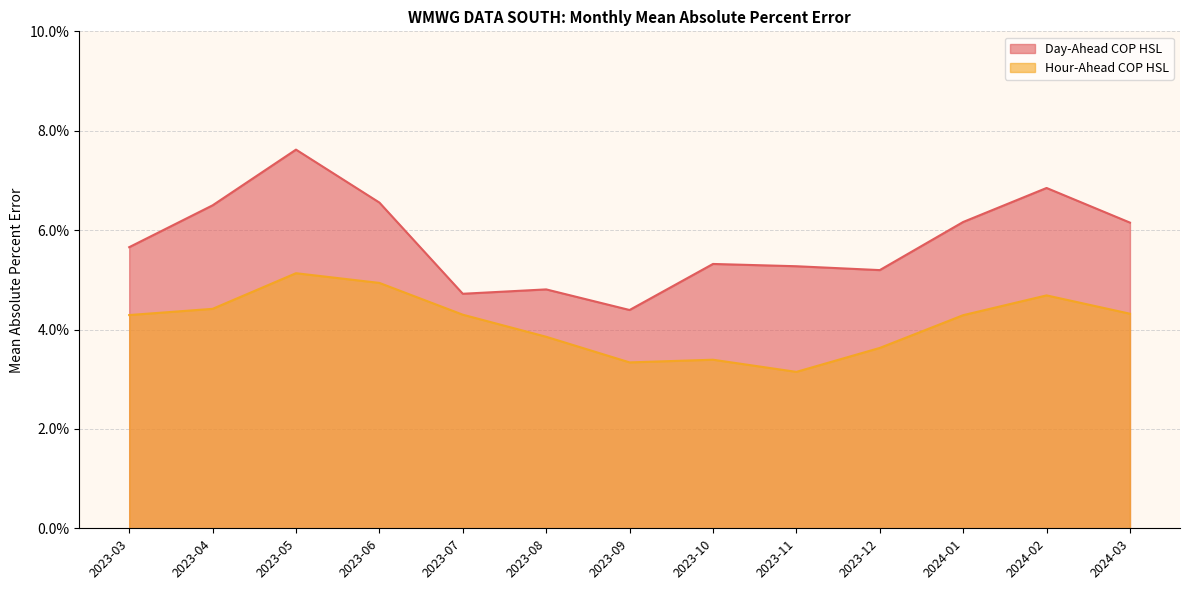

Reading left to right, list all the values displayed in this chart.

Day-Ahead COP HSL: 0.1	0.1	0.1	0.1	0.0	0.0	0.0	0.1	0.1	0.1	0.1	0.1	0.1
Hour-Ahead COP HSL: 0.0	0.0	0.1	0.0	0.0	0.0	0.0	0.0	0.0	0.0	0.0	0.0	0.0